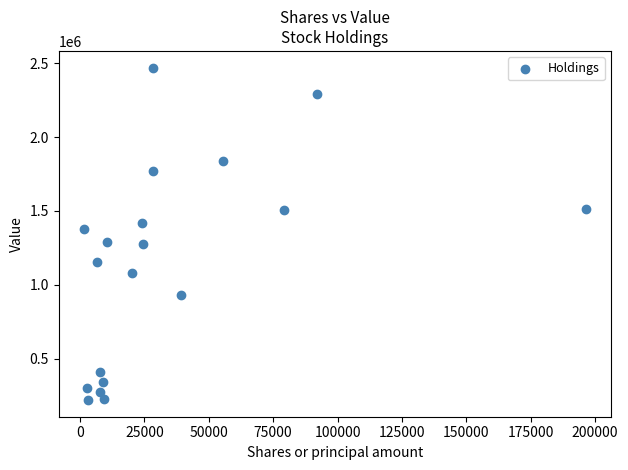

What is the range of Y values (max minus min)?

2252000